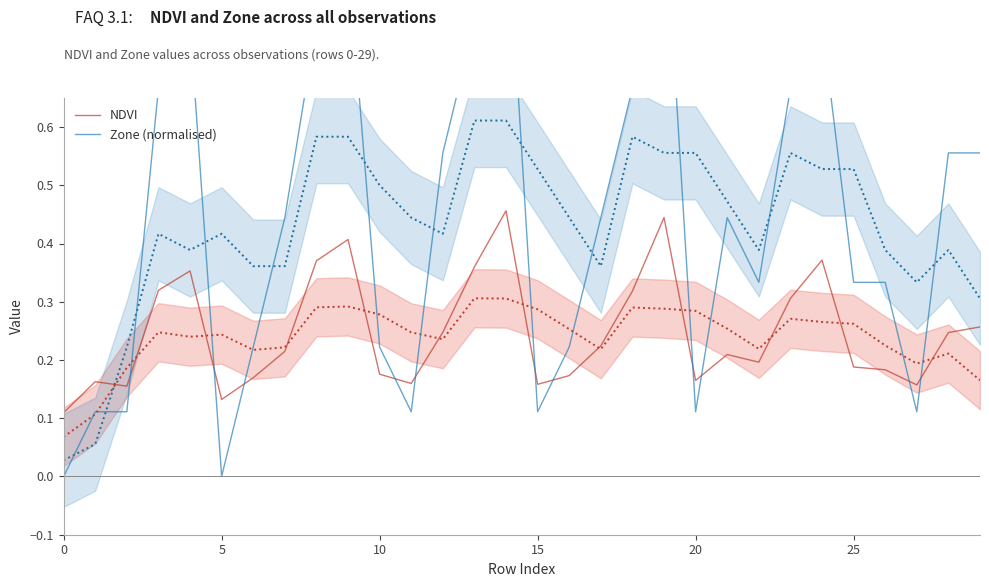

What is the difference between the maximum and minimum values in the NDVI series?

0.3